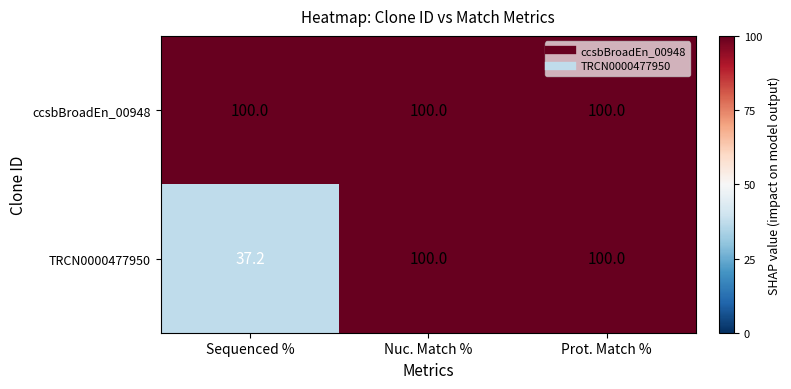

Which category has the lowest value across all series?

Sequenced %